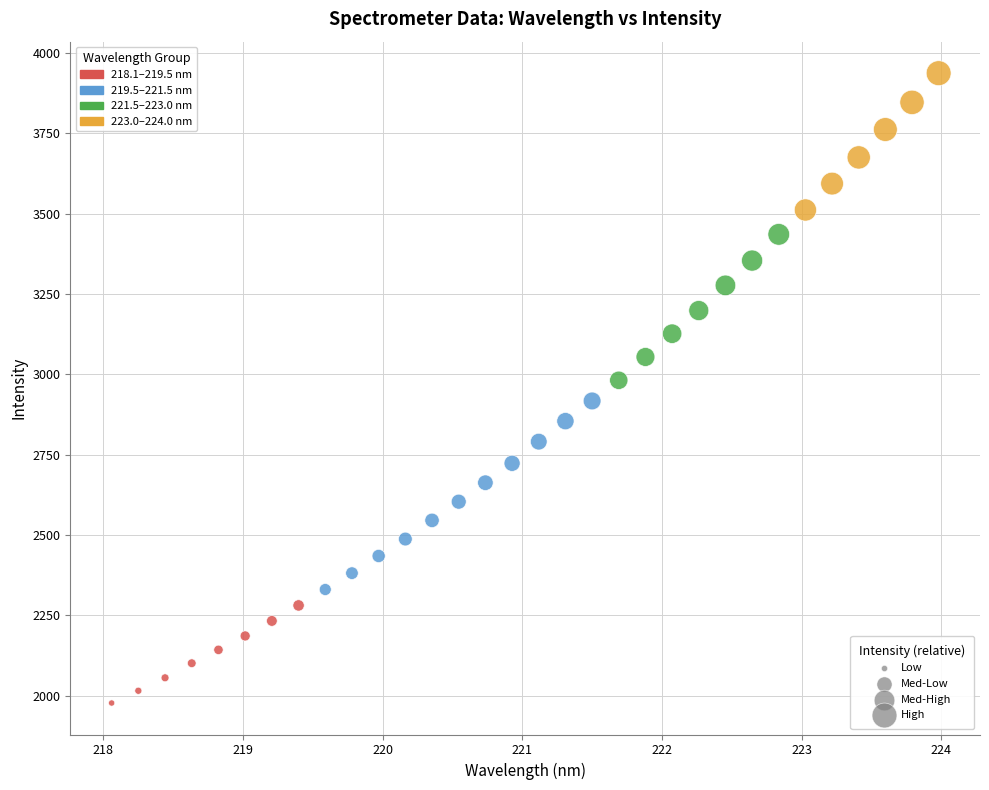

What is the range of X values (max minus min)?

5.9